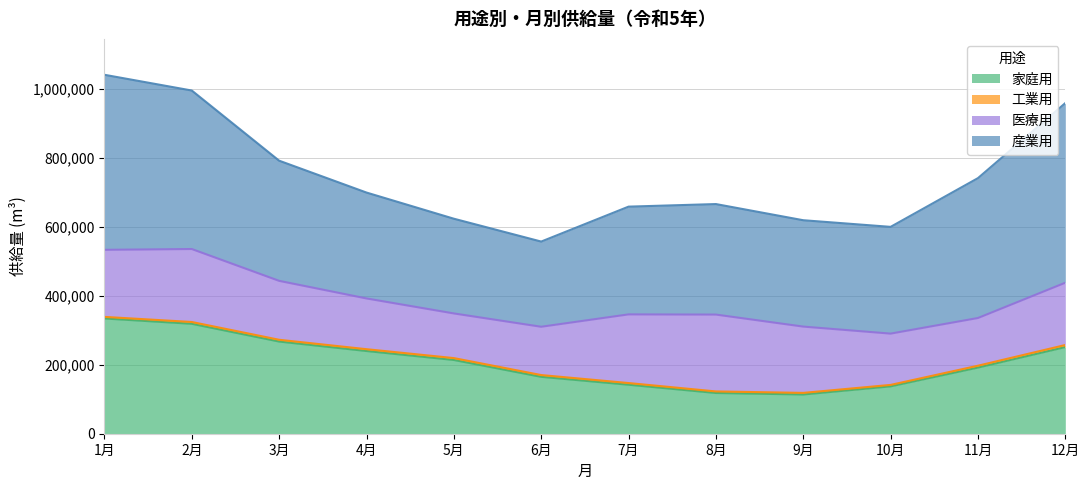

How many interior local peaks does the 医療用 series have?

2